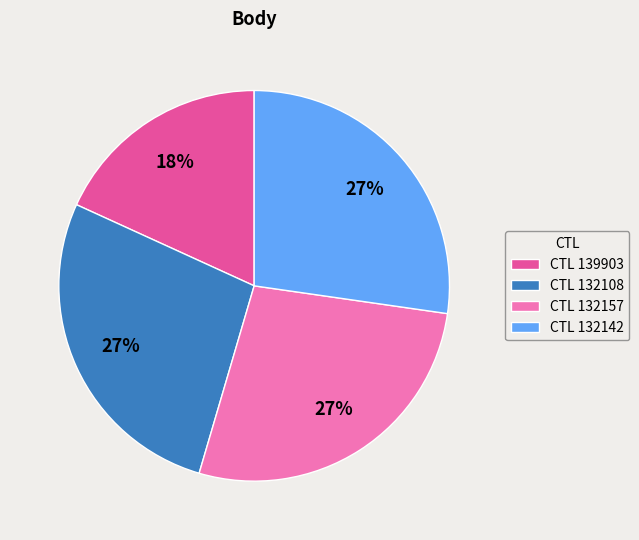

Approximately how many times larger is the value at CTL 139903 compared to CTL 132108?

0.7